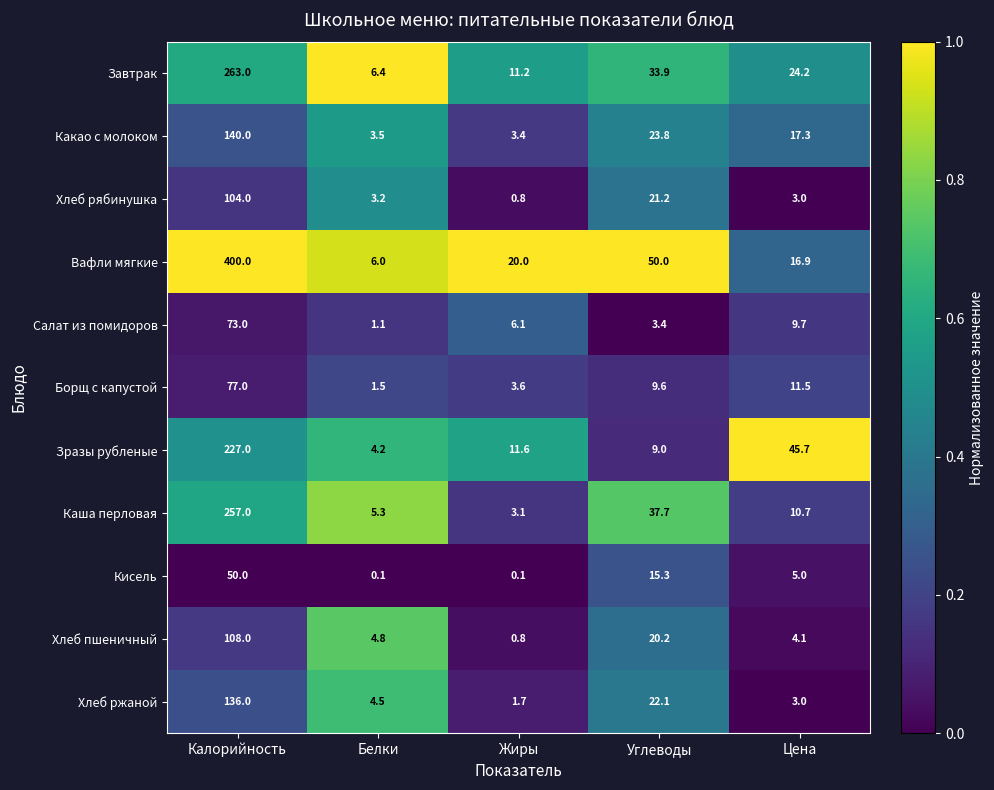

At which label does Кисель reach its peak?

Калорийность